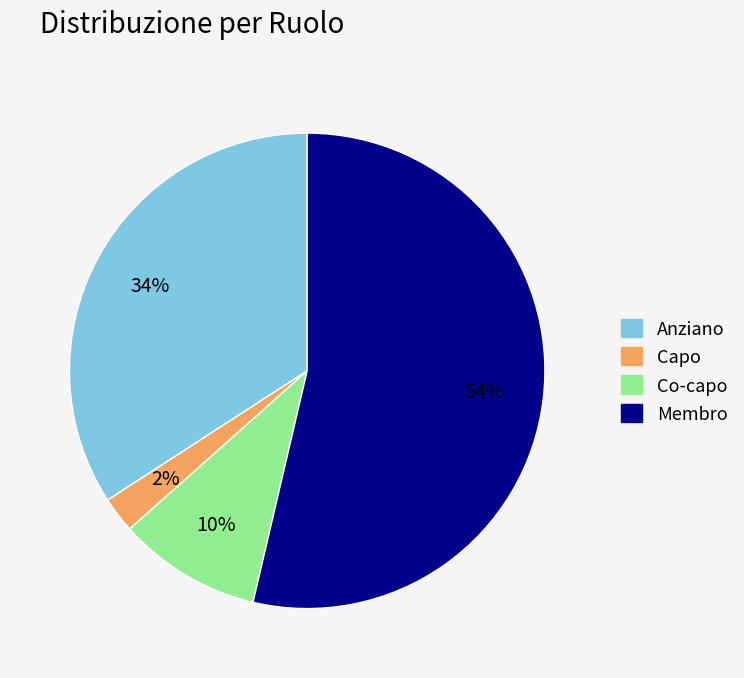

Does Membro represent more than half of the total?

Yes